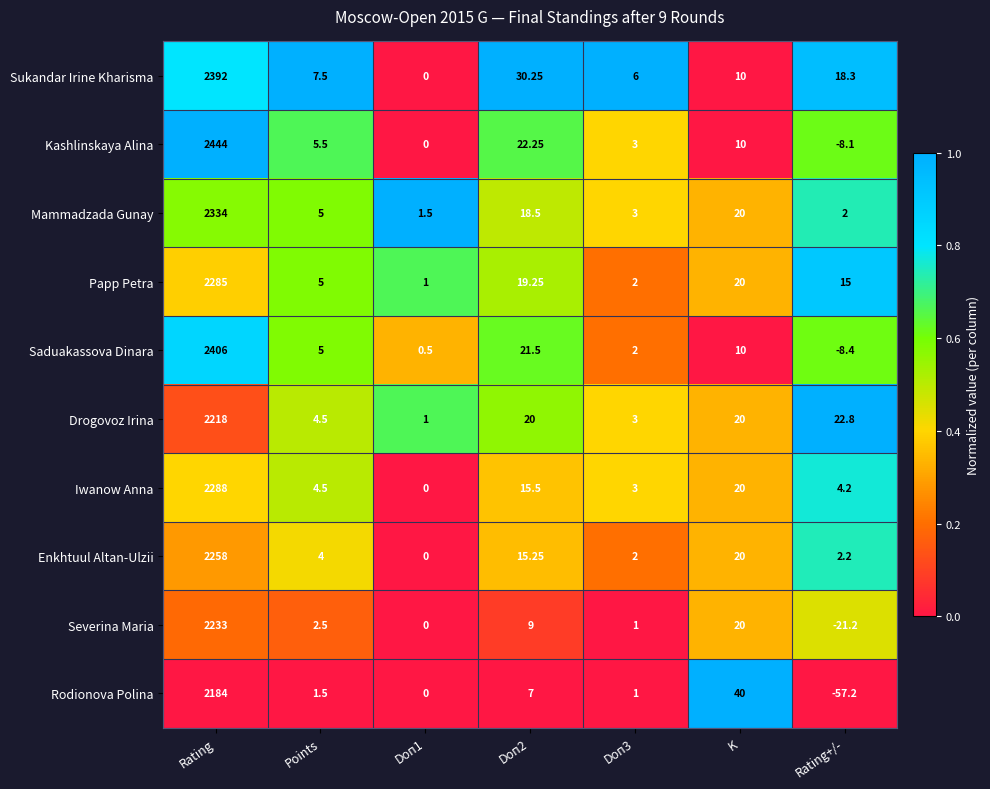

Which category has the highest value across all series?

Rating